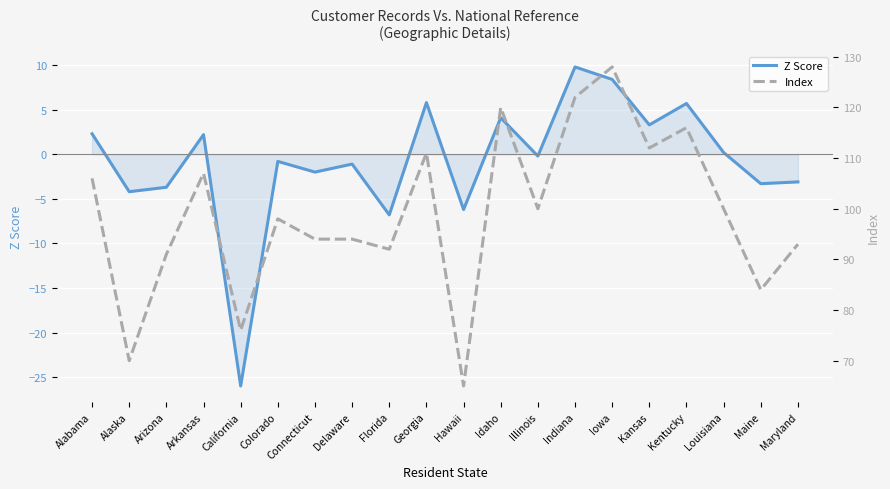

What is the difference between the second highest and second lowest values in the Z Score series?

15.2